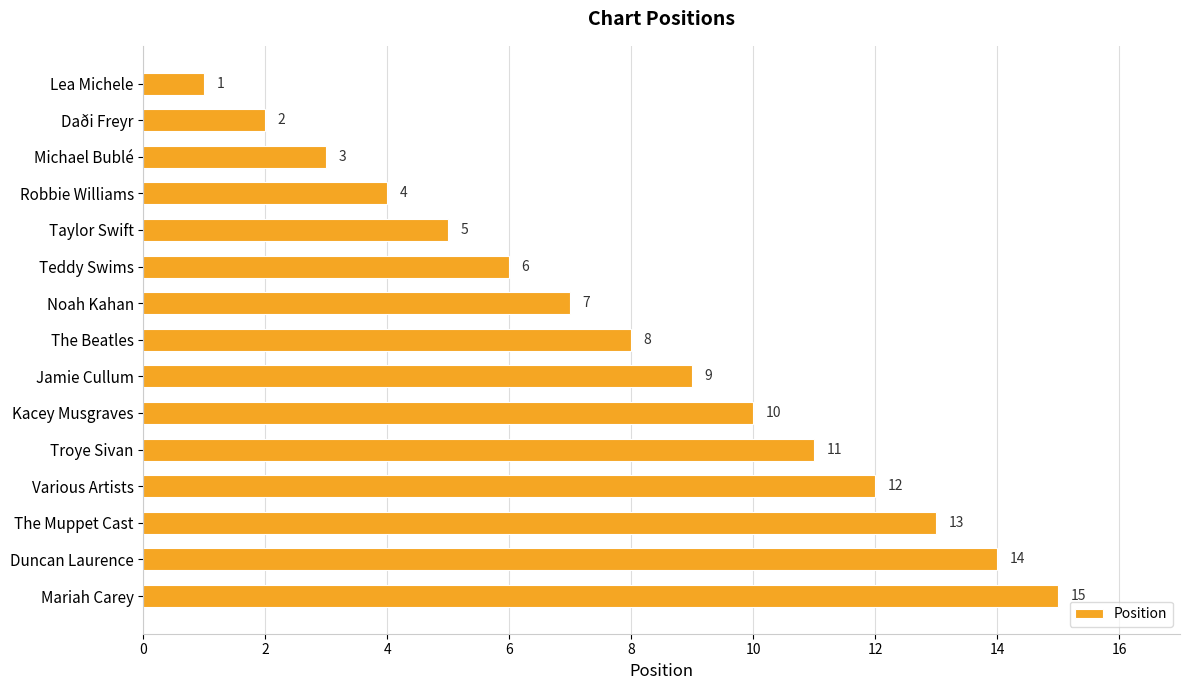

Is it true that the value at Michael Bublé is 3?

True